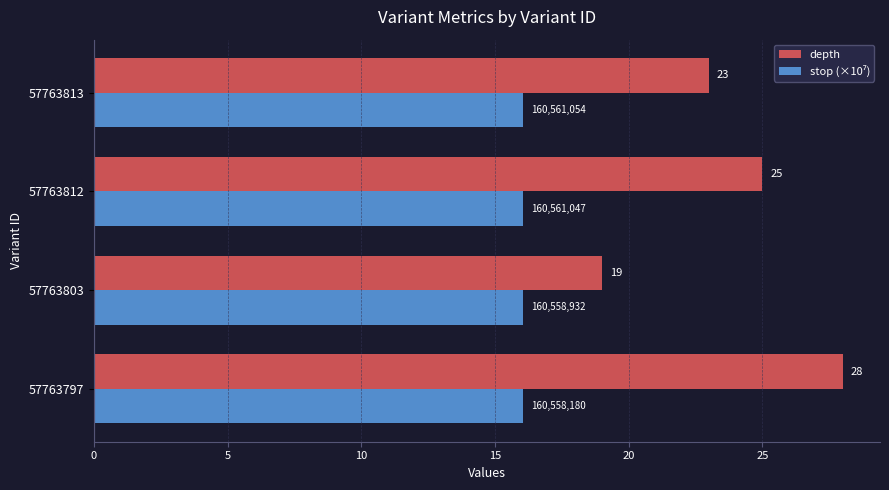

Is it true that depth equals 12.1 at 57763813?

False